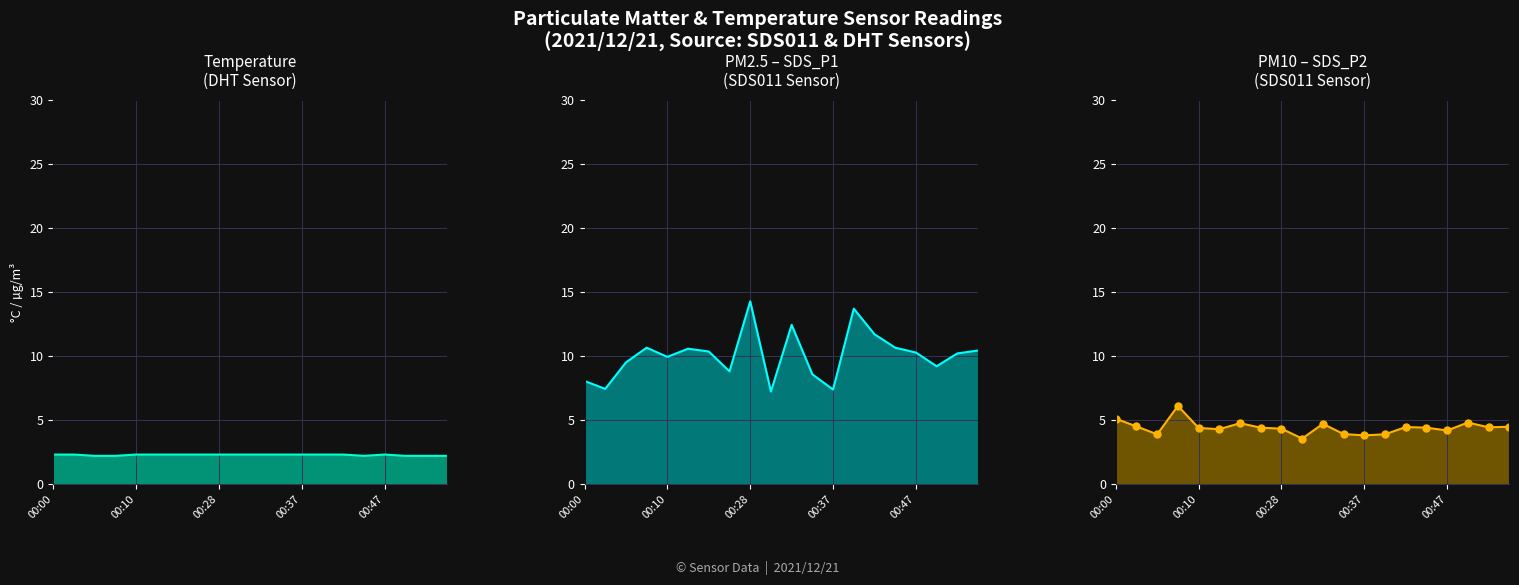

Which series has the largest total across all categories?

SDS_P1